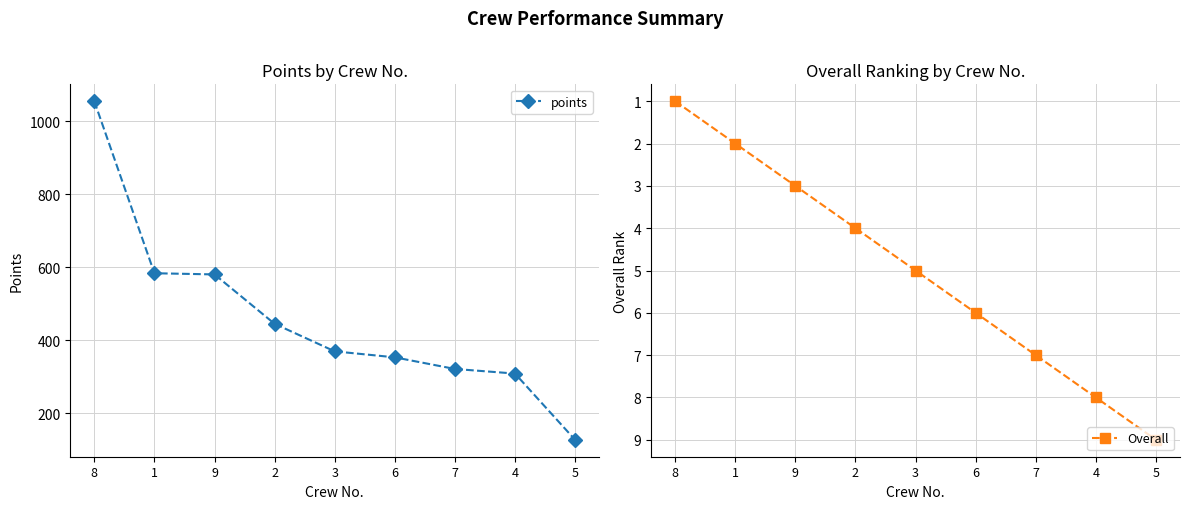

How many series are shown in this chart?

2